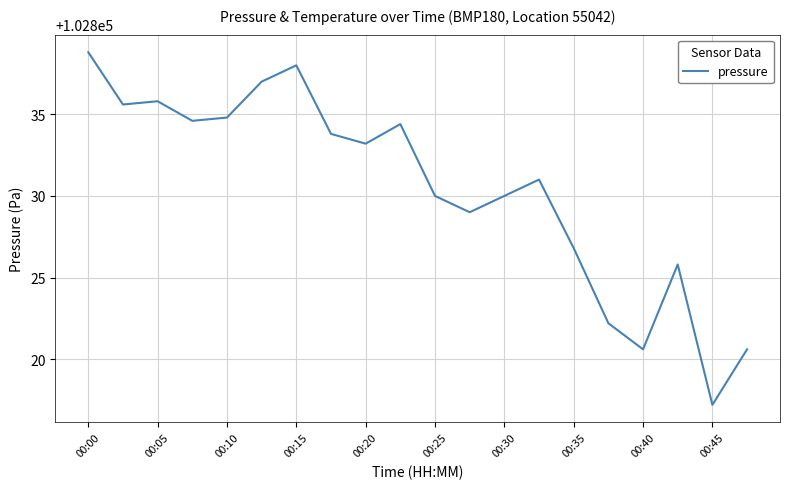

What is the minimum value shown in the chart?

102817.2